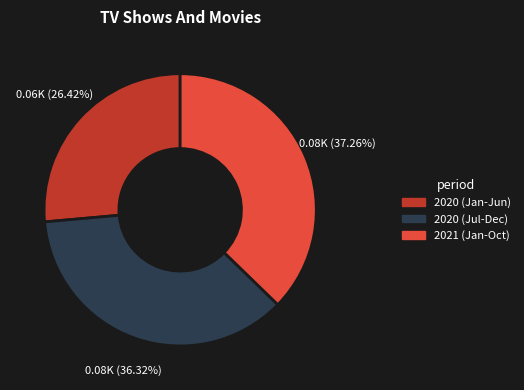

Rank the categories by value from lowest to highest.

2020 (Jan-Jun), 2020 (Jul-Dec), 2021 (Jan-Oct)